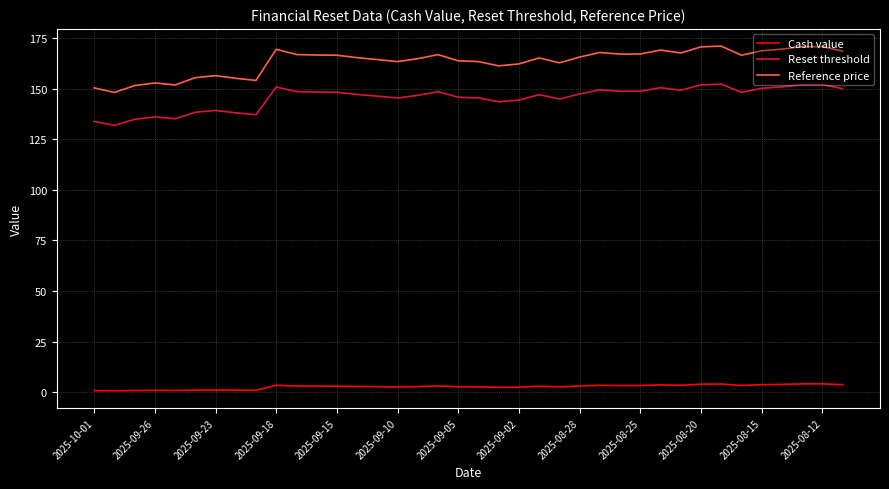

What is the greatest value displayed?

171.1